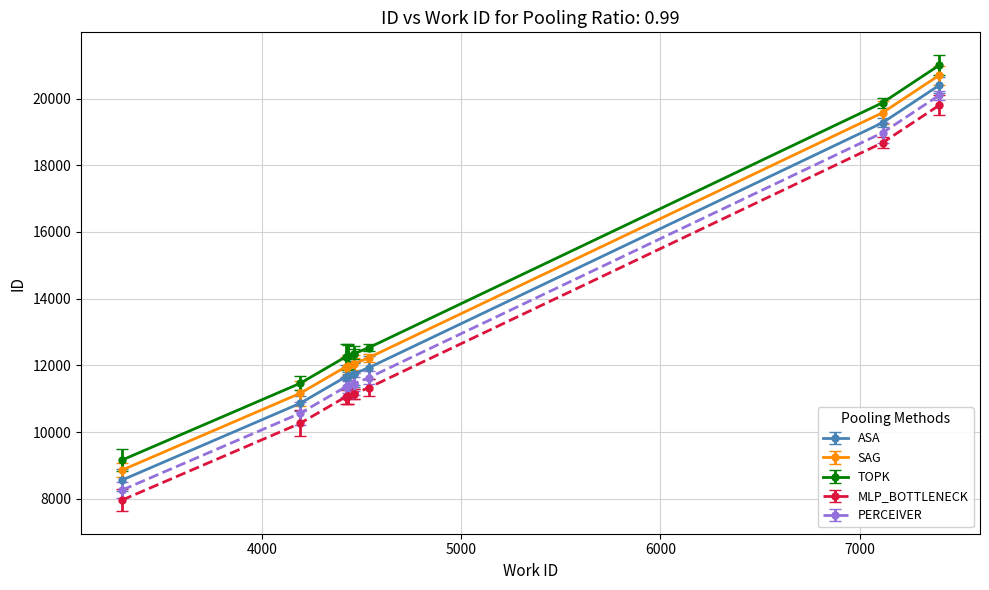

Is the value of ASA at 9 greater than the value of TOPK at 6000?

Yes